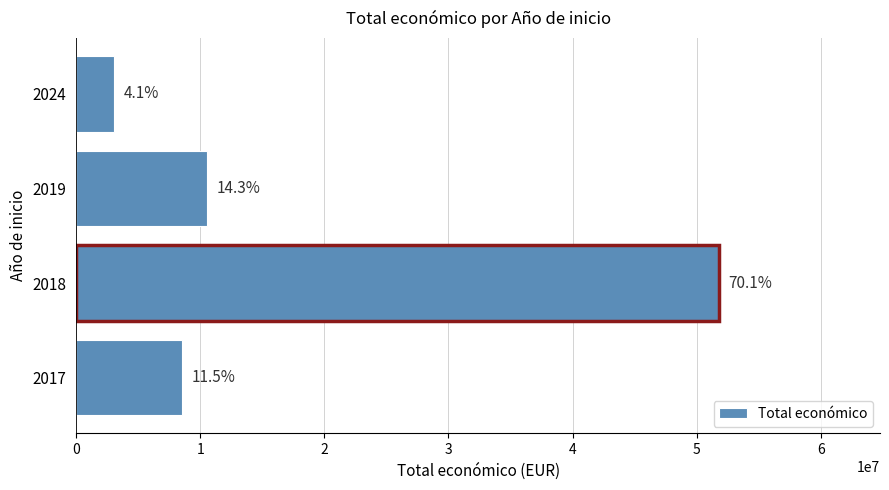

Are the bars horizontal?

Yes